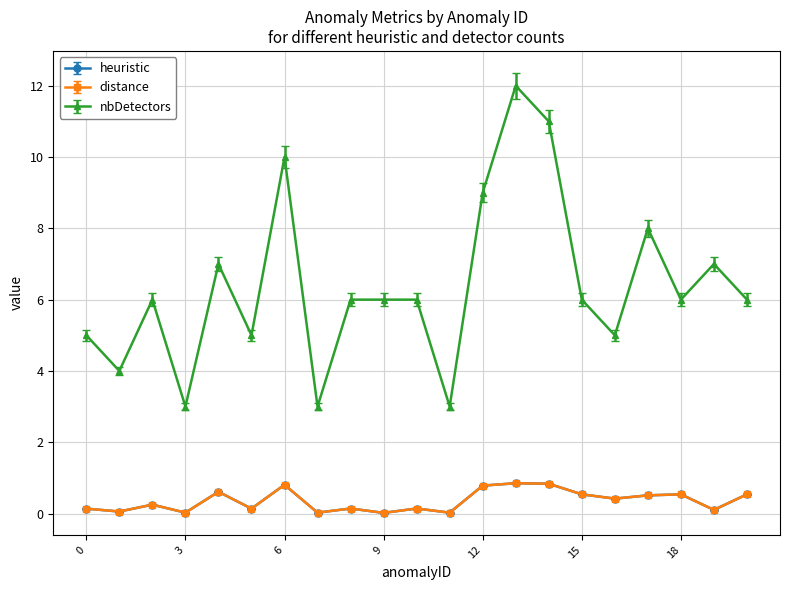

Does the chart have visible grid lines?

Yes